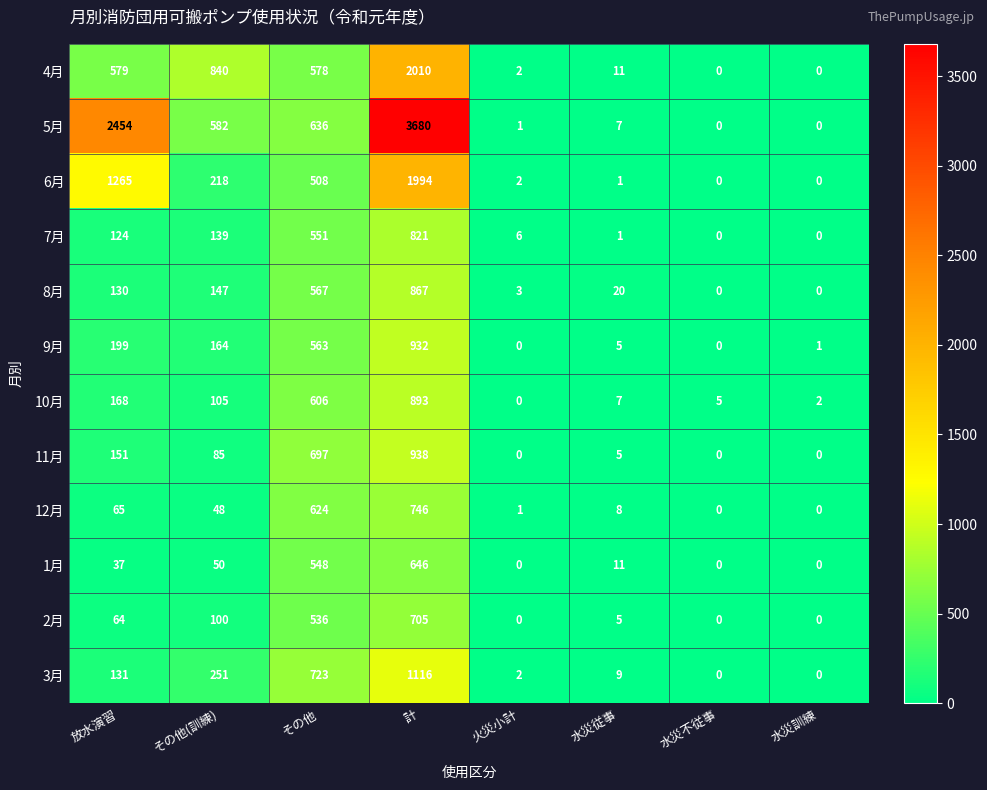

Where is 4月 nearest to the value 1005?

その他(訓練)